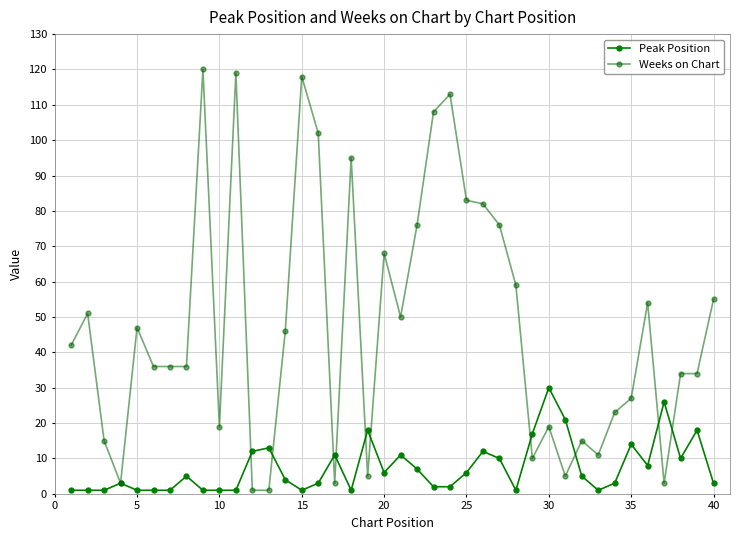

What is the average value of the Peak Position series?

7